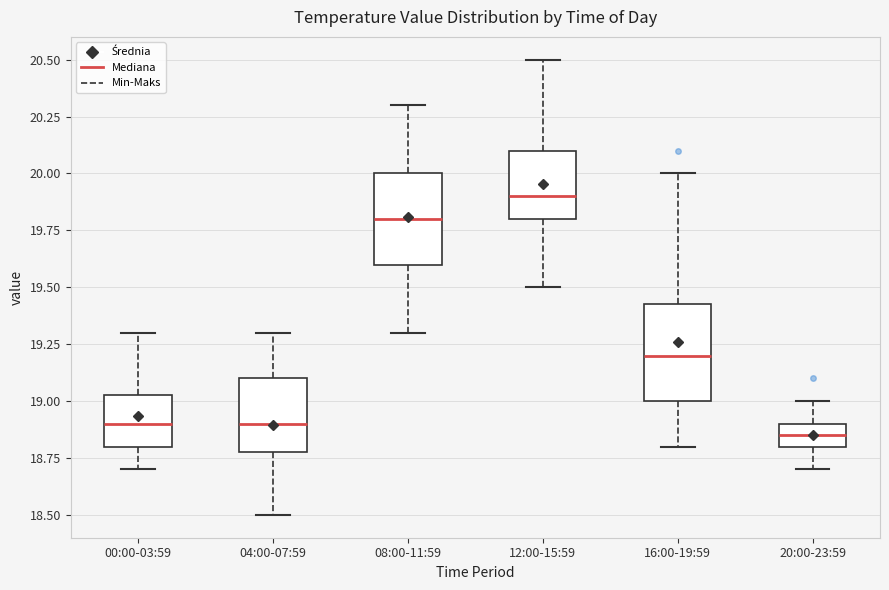

Reading left to right, transcribe this box plot: for each box, give where its median line is, the range the box spans, and where its two whiskers end, as read against the y-axis. The values are not printed on the chart, so give them approximately, as read against the axis.

00:00-03:59: median 18.90, box 18.80 to 19.05, whiskers 18.70 to 19.30
04:00-07:59: median 18.90, box 18.80 to 19.10, whiskers 18.50 to 19.30
08:00-11:59: median 19.80, box 19.60 to 20.00, whiskers 19.30 to 20.30
12:00-15:59: median 19.90, box 19.80 to 20.10, whiskers 19.50 to 20.50
16:00-19:59: median 19.20, box 19.00 to 19.45, whiskers 18.80 to 20.00
20:00-23:59: median 18.85, box 18.80 to 18.90, whiskers 18.70 to 19.00